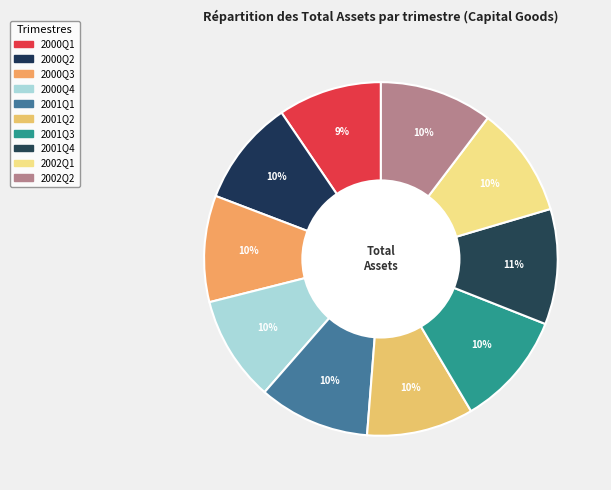

Between 2001Q3 and 2002Q1, which is larger?

2001Q3